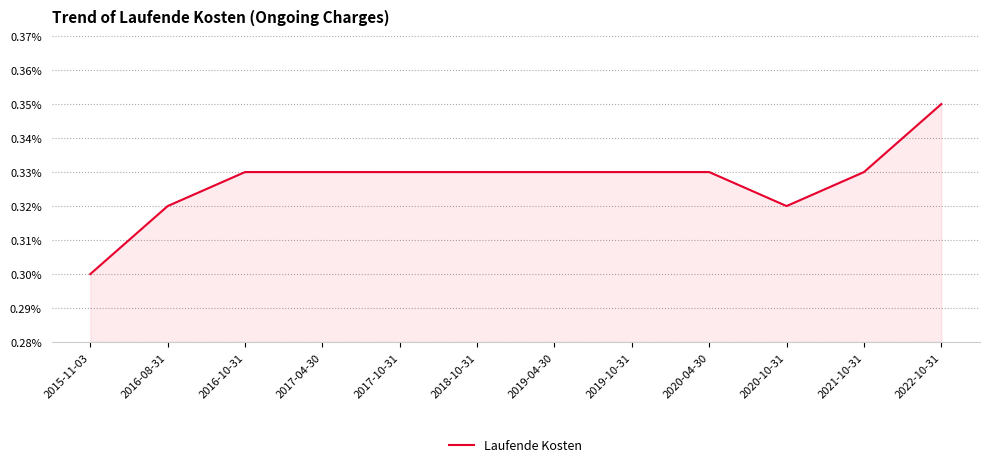

Is it true that the value at 2020-04-30 is 0.1?

False